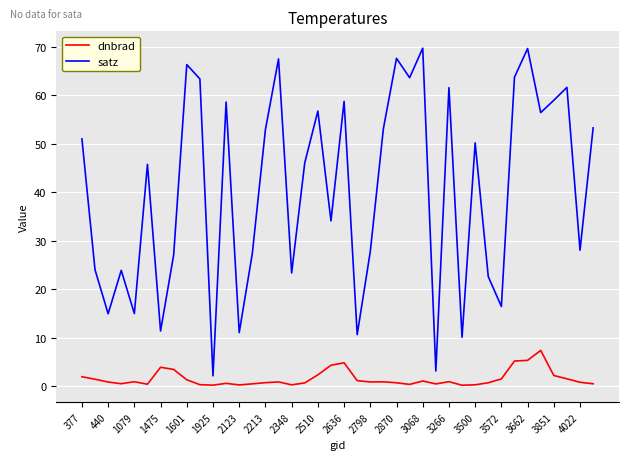

List the series in order of their overall mean, highest first.

satz, dnbrad